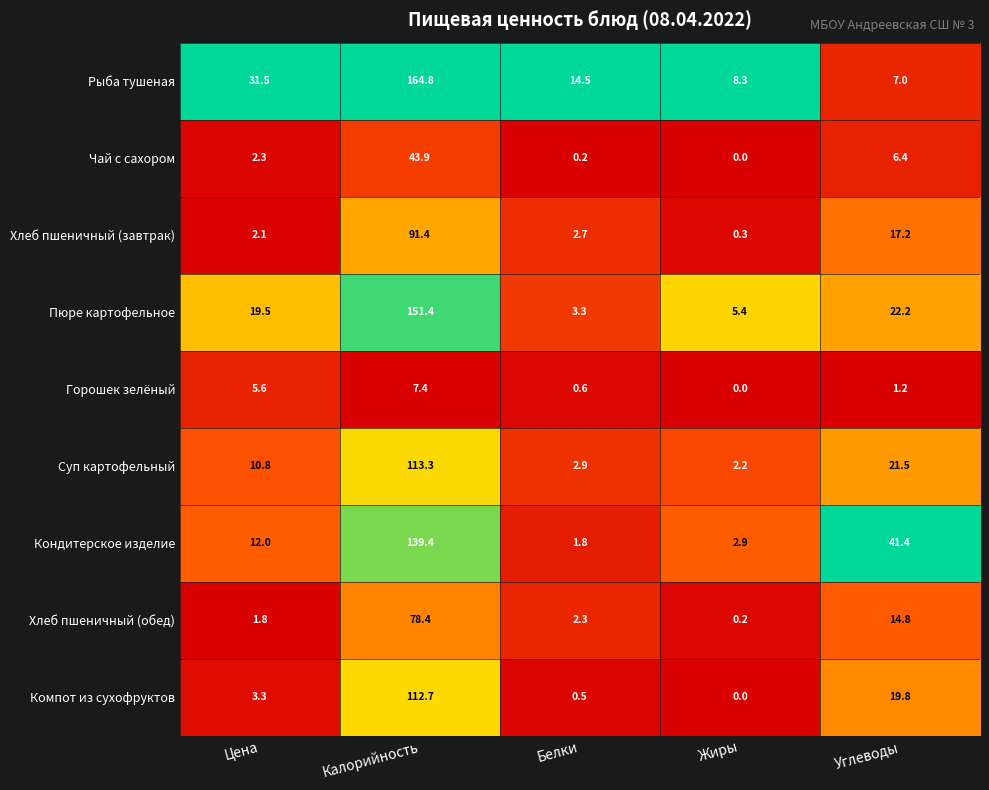

What is the total value across all series at Калорийность?

902.7